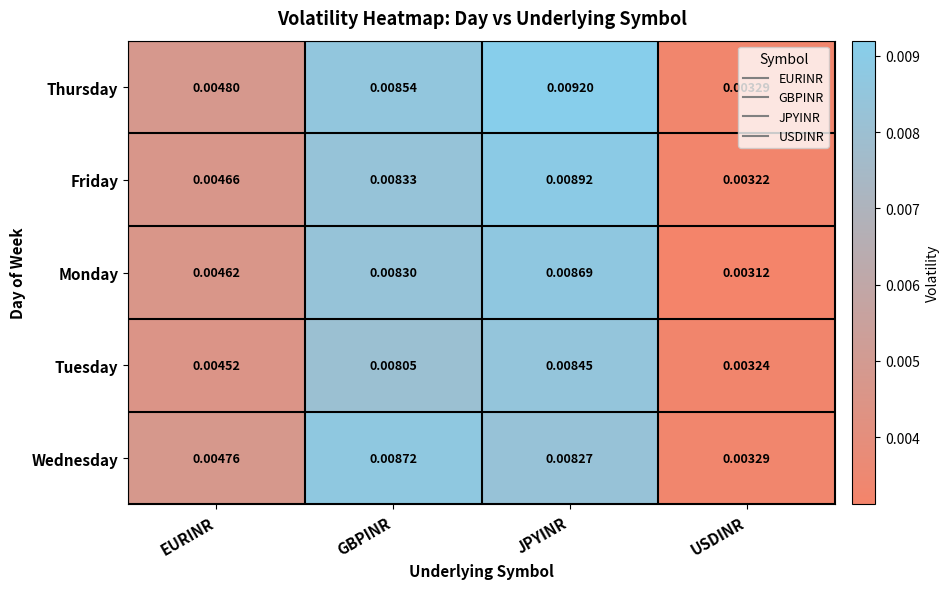

Which series changed the most between EURINR and JPYINR?

Thursday